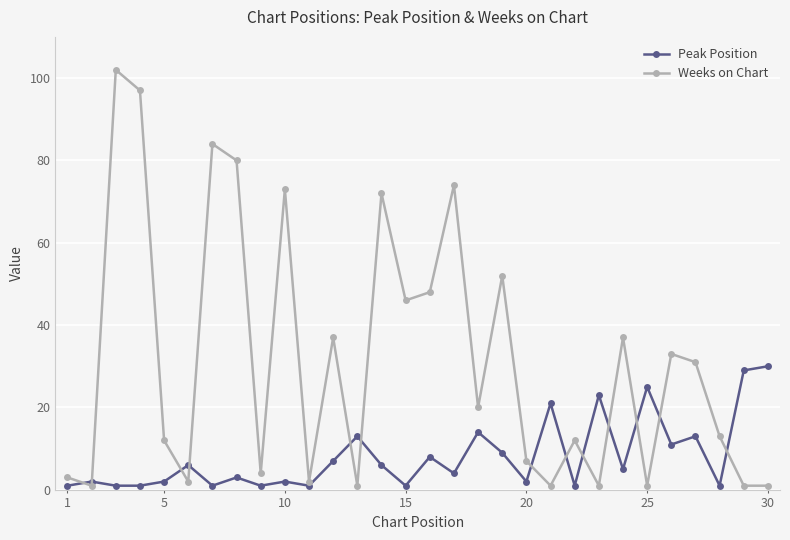

Reading left to right, extract all data points from this chart.

Peak Position: 1	2	1	1	2	6	1	3	1	2	1	7	13	6	1	8	4	14	9	2	21	1	23	5	25	11	13	1	29	30
Weeks on Chart: 3	1	102	97	12	2	84	80	4	73	2	37	1	72	46	48	74	20	52	7	1	12	1	37	1	33	31	13	1	1